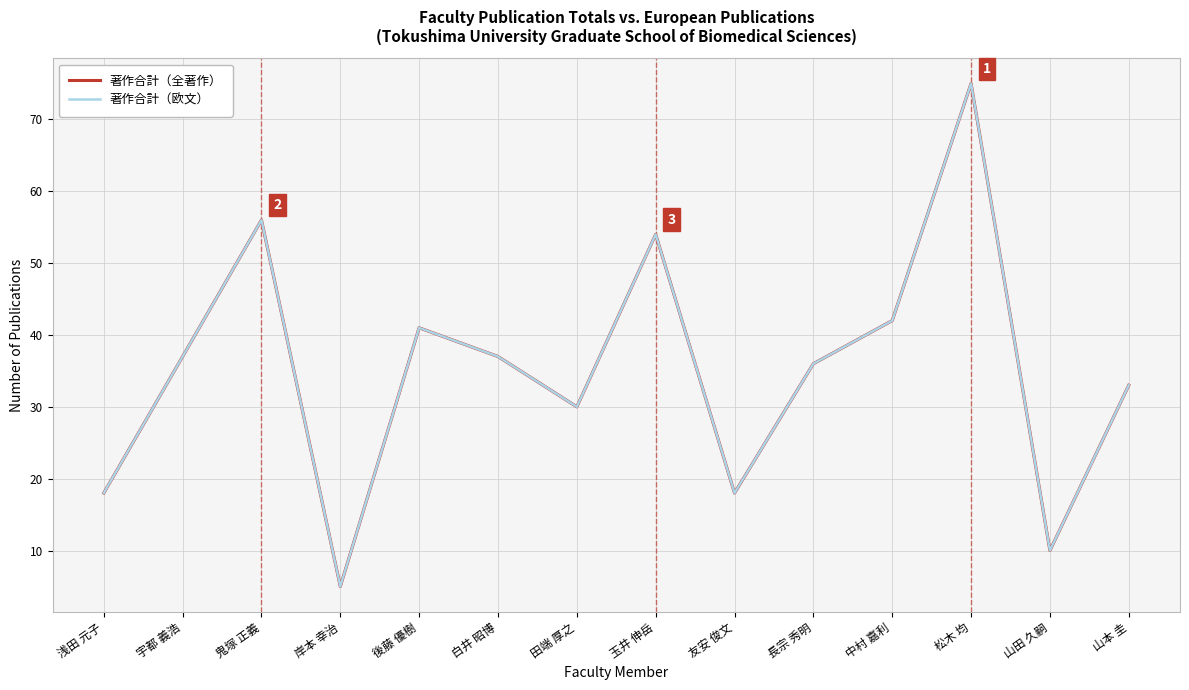

Does the chart display data point markers on the line(s)?

No